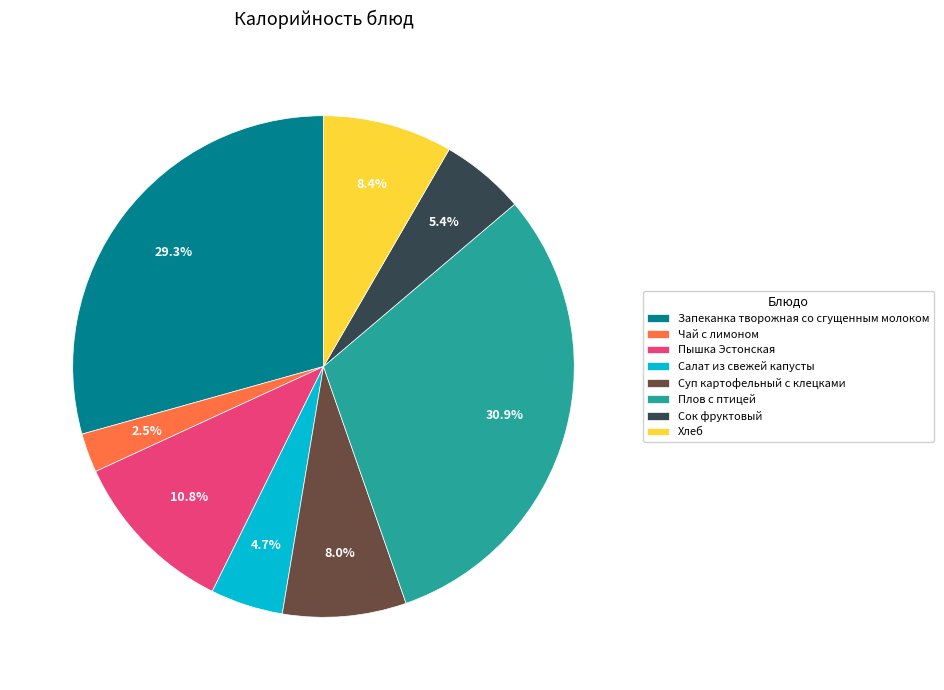

Which category has the smallest portion of the pie?

Чай с лимоном